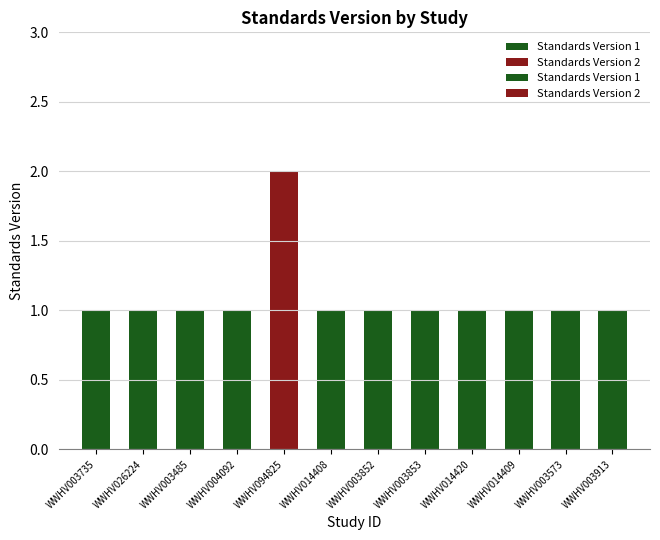

Does the chart contain stacked bars?

No